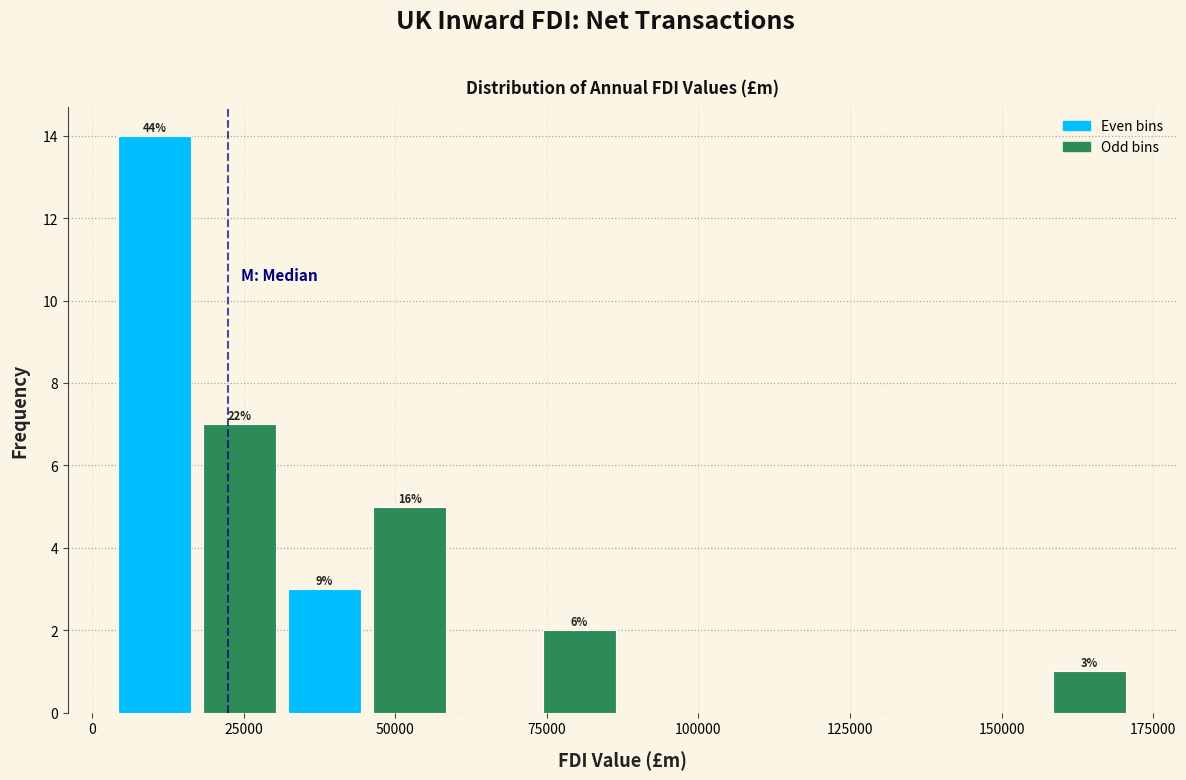

Around what value on the x-axis is the tallest bar? Give the approximate position of its centre, as read against the axis.

10000